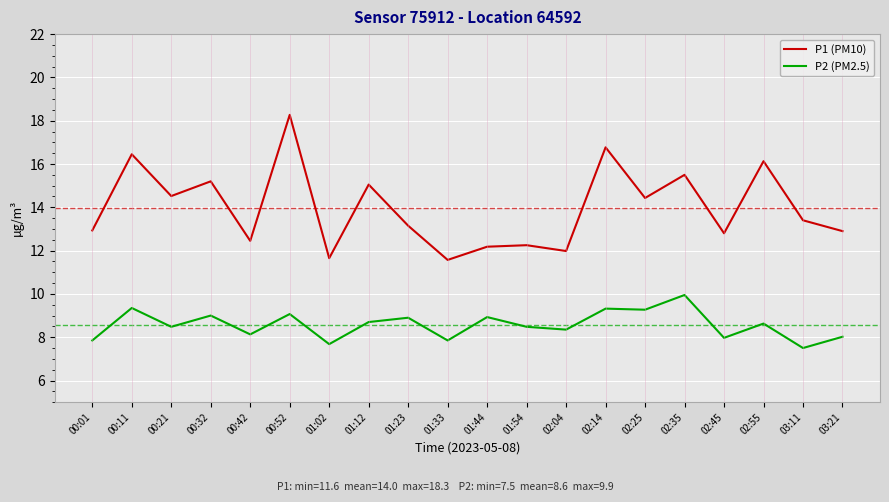

True or false: P2 (PM2.5) has a value of 4.1 at 00:42.

False